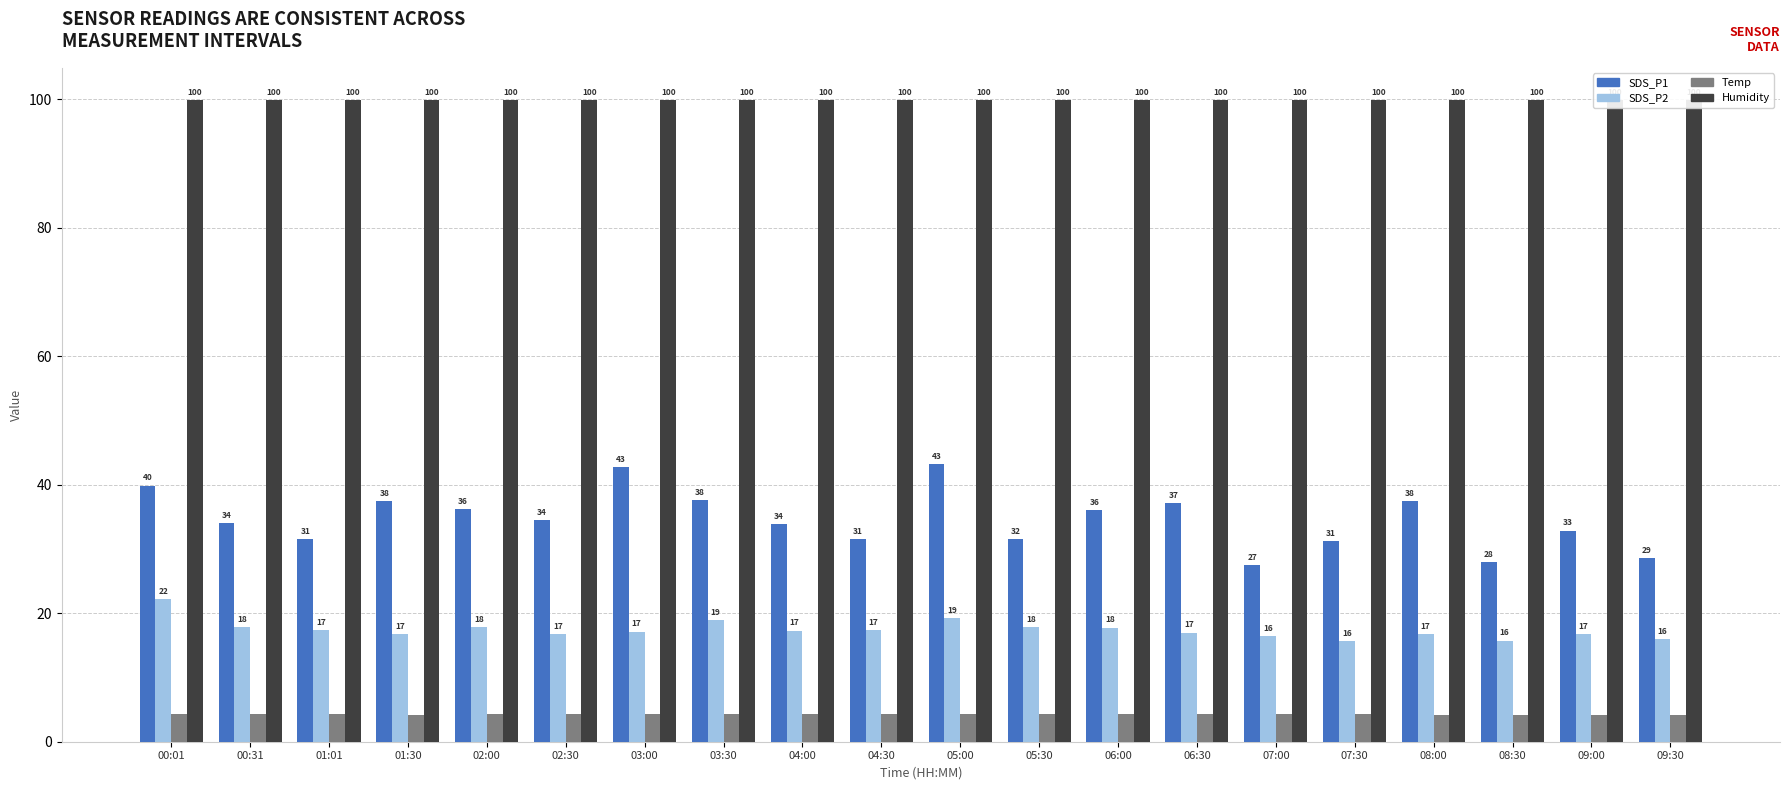

At 05:30, list the series in order from largest to smallest.

Humidity, SDS_P1, SDS_P2, Temp